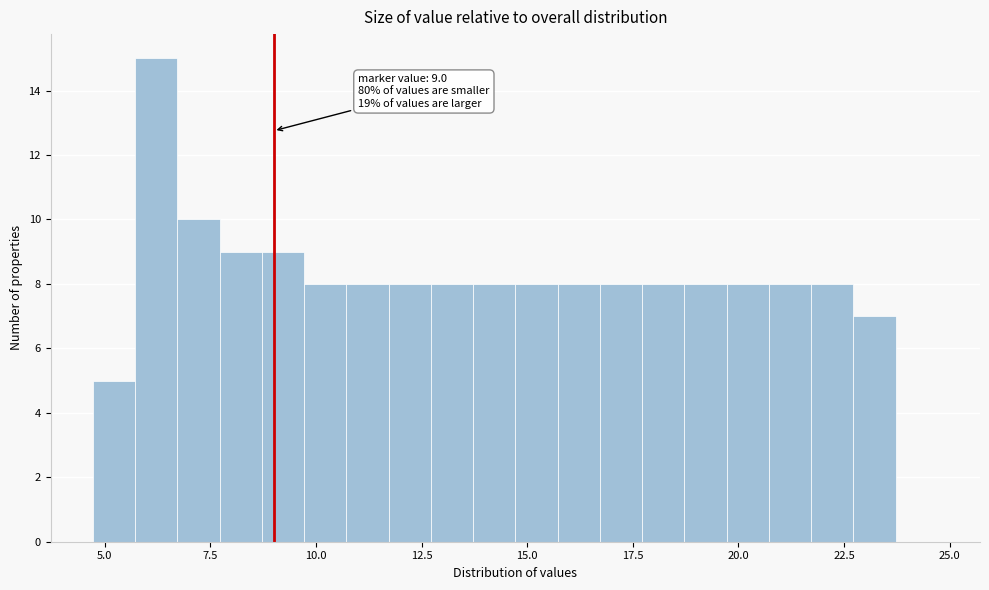

Around what value on the x-axis is the tallest bar? Give the approximate position of its centre, as read against the axis.

6.0